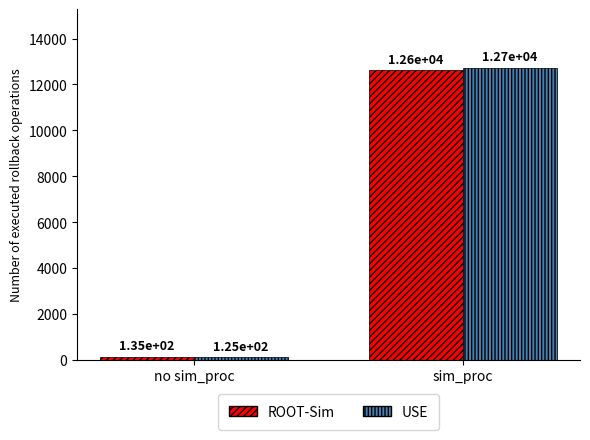

What is the label of the 1st bar from the right?

sim_proc